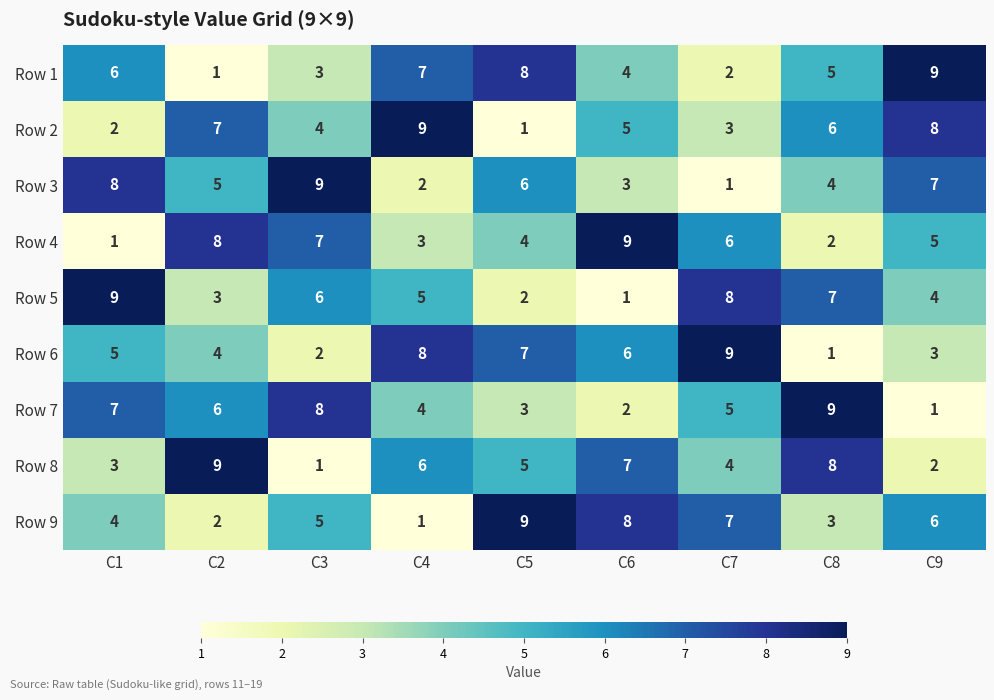

Is it true that Row 4 equals 6 at C7?

True